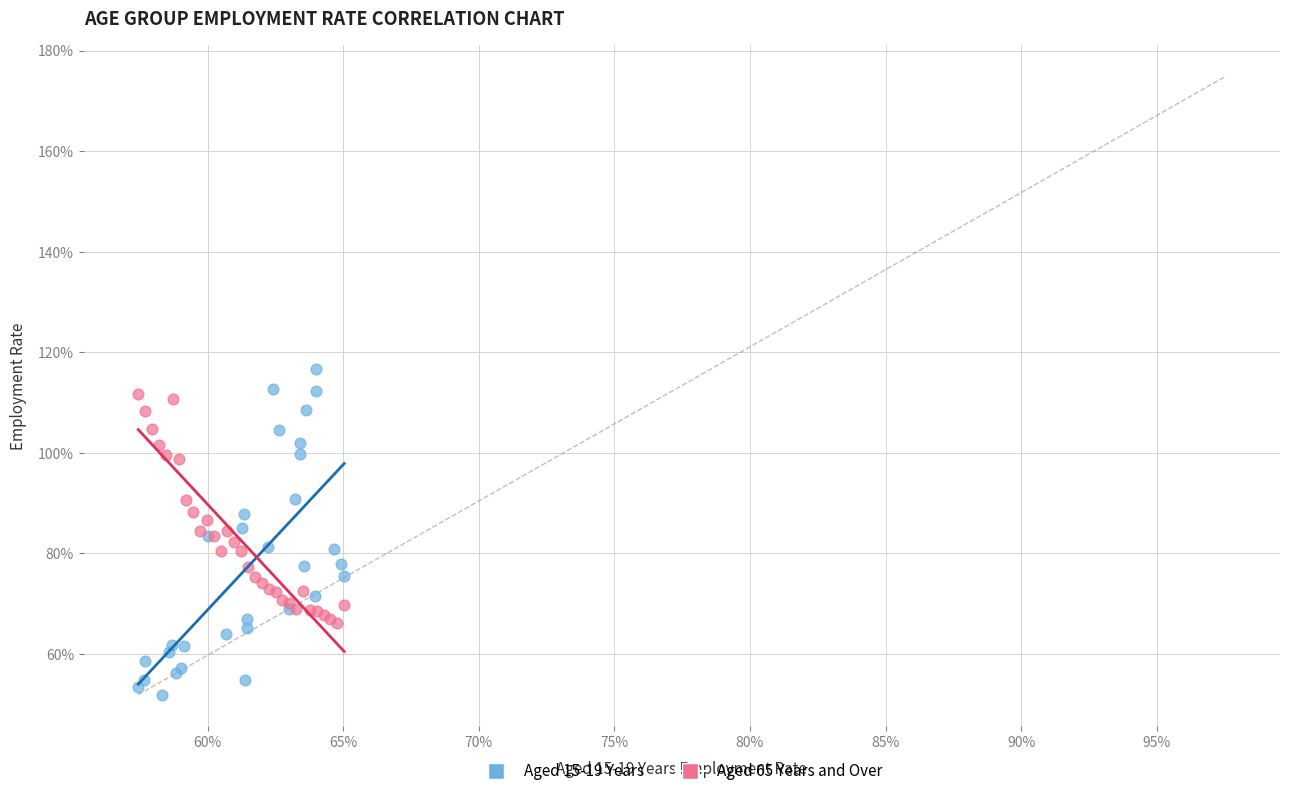

What are all the series names shown in the legend?

Aged 15-19 Years, Aged 65 Years and Over